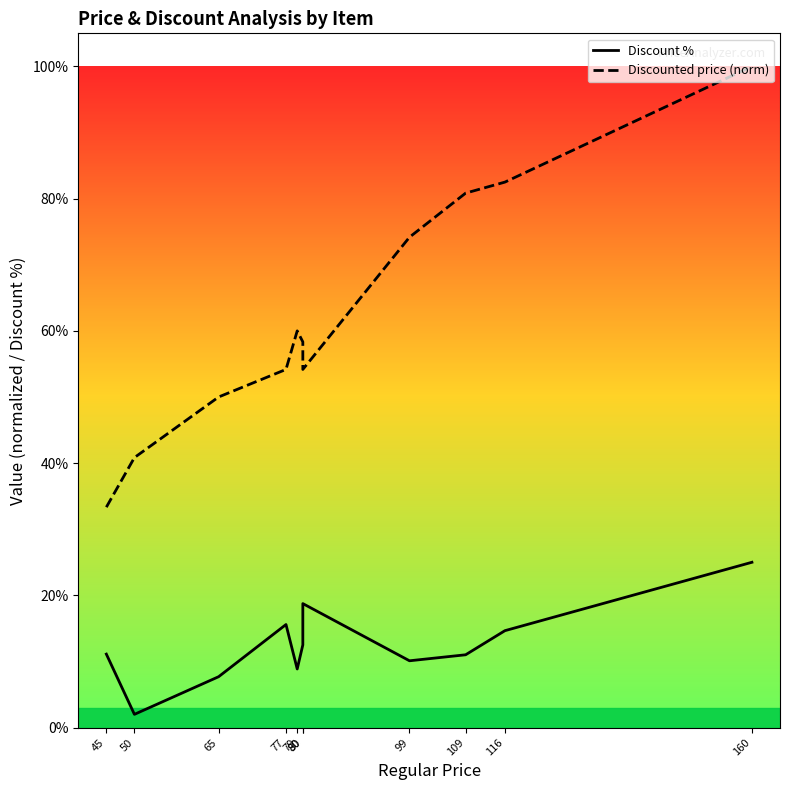

Count the number of categories in the chart.

11